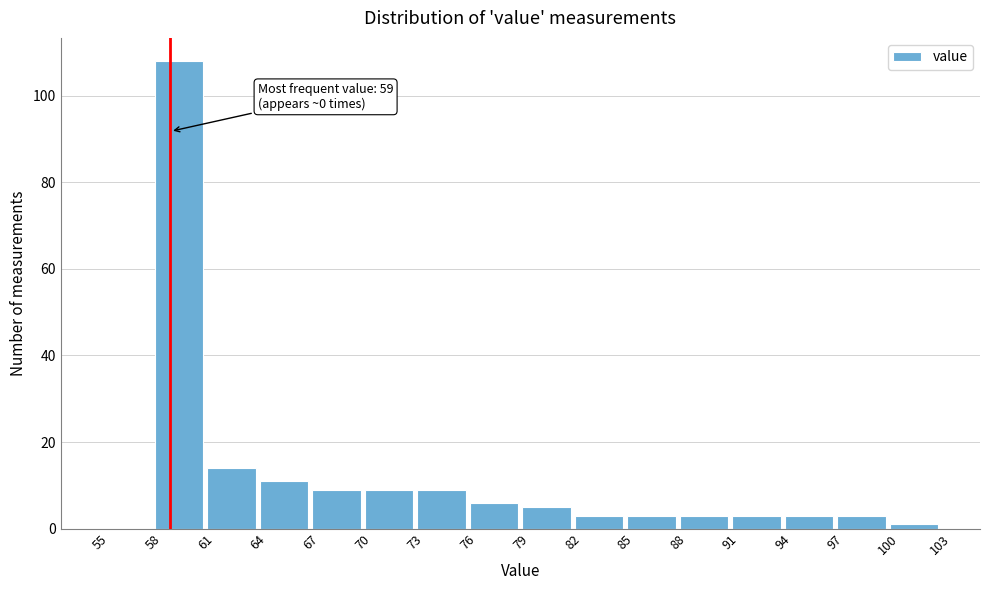

Over which range of the x-axis is the bar tallest?

58 to 61